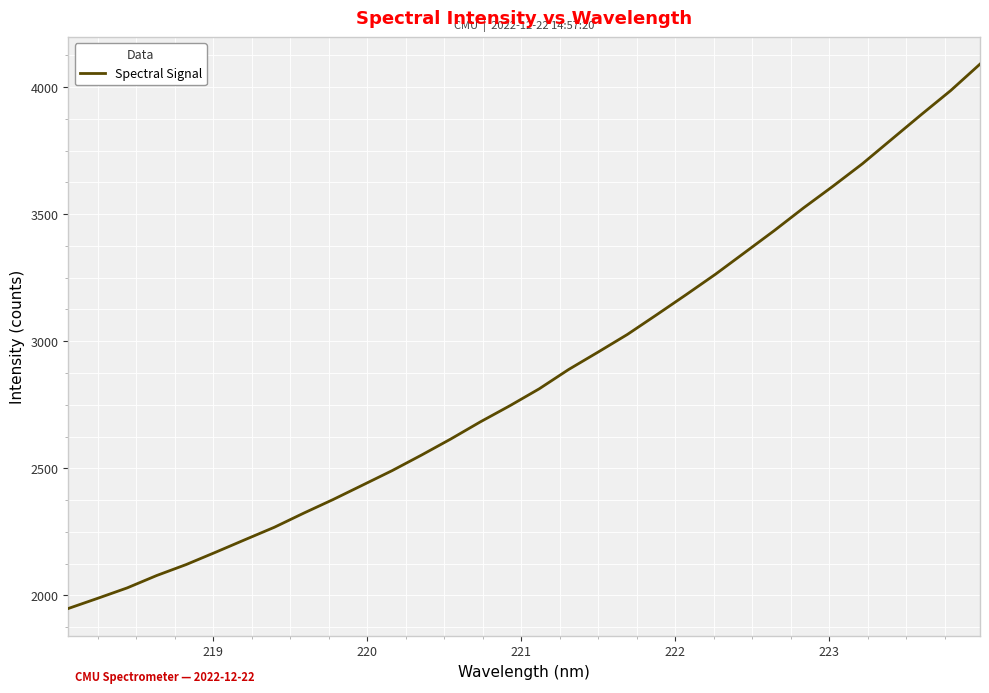

What is the smallest value displayed?

1948.8